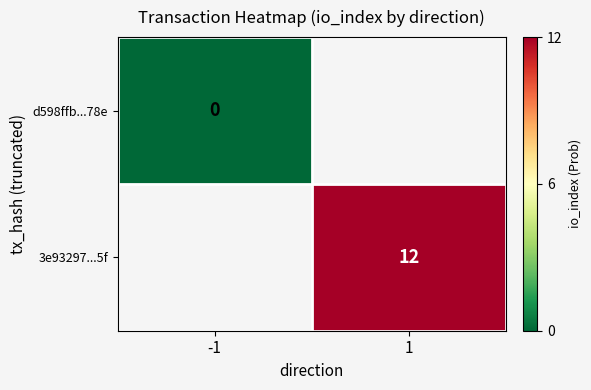

What is the greatest value displayed?

12.0